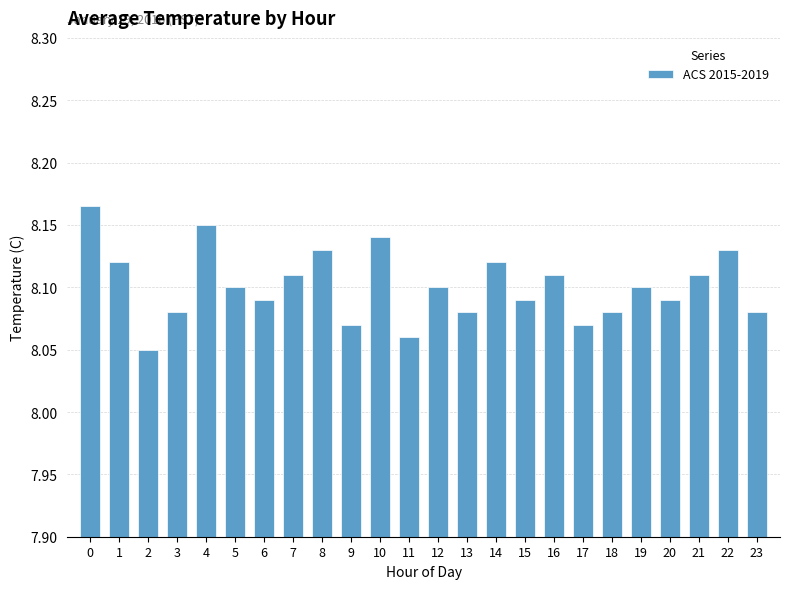

What is the ratio of the value at 18 to the value at 4?

1.0